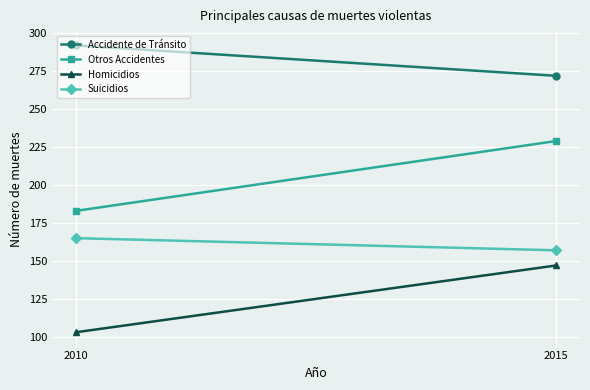

What is the difference between the maximum and minimum values in the Suicidios series?

8